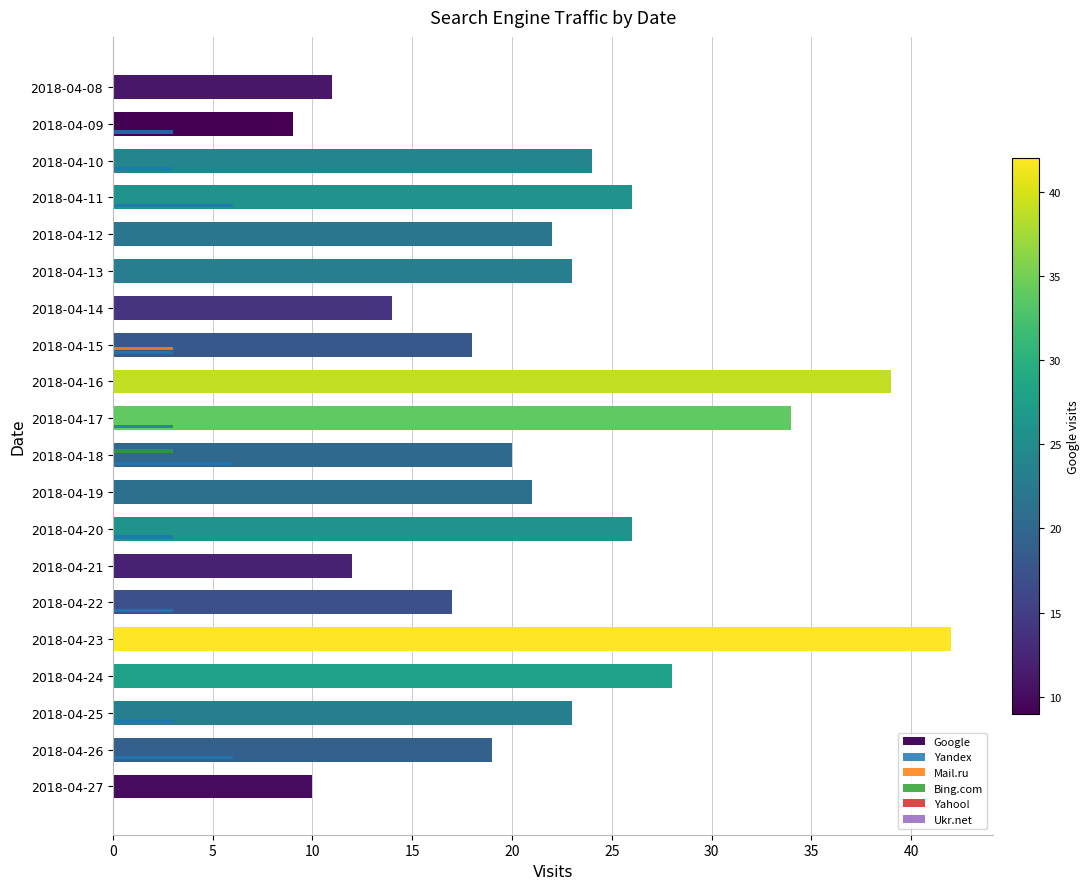

The Google series shows 14 at 2018-04-14. True or false?

True